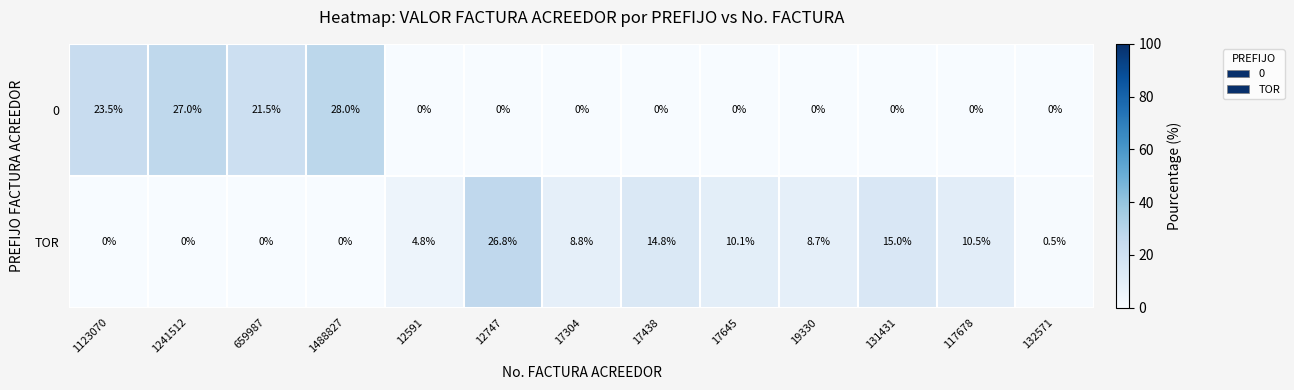

The 0 series shows 15.3 at 17304. True or false?

False